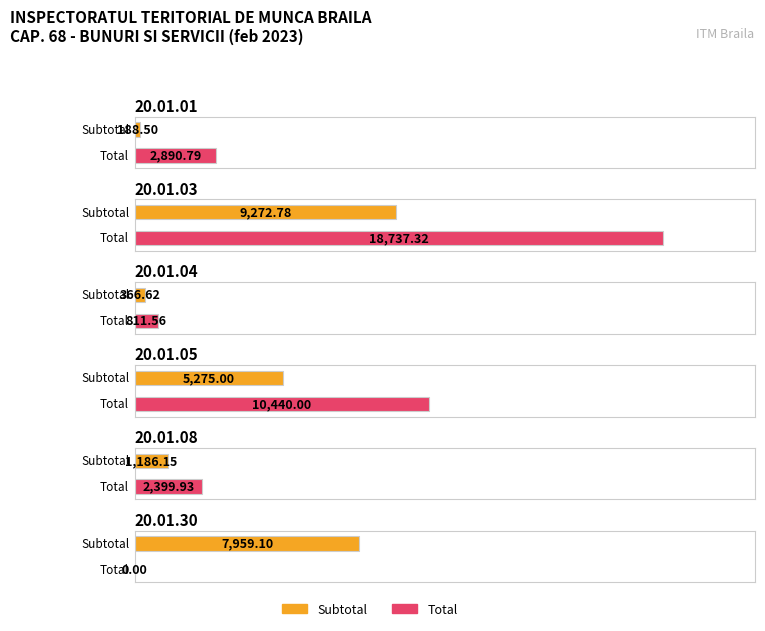

At which label is Subtotal closest to 4730?

20.01.05